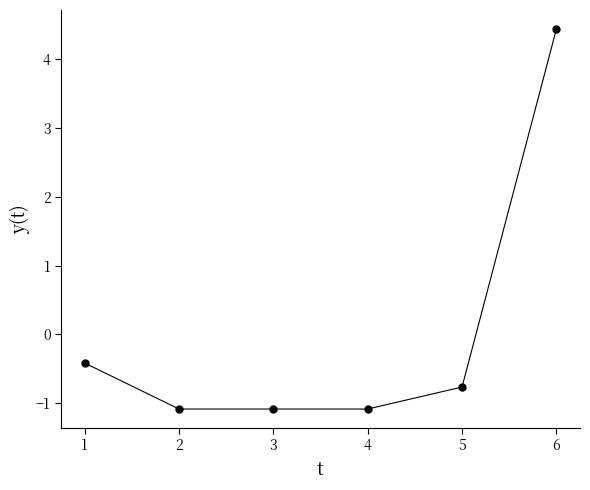

What is the greatest value displayed?

4.4